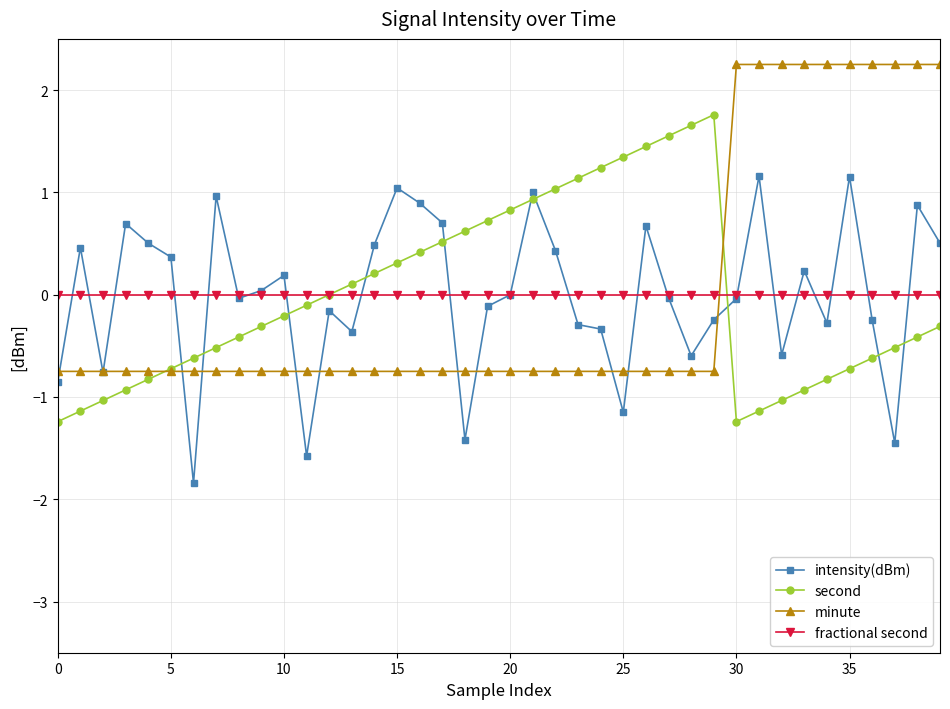

Count the number of categories in the chart.

40